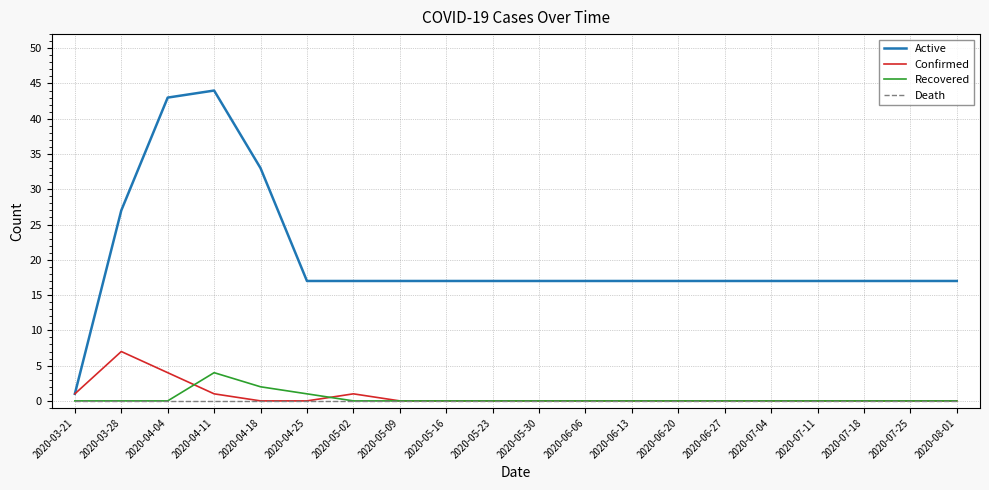

What is the difference between the highest and lowest values at 2020-04-25?

17